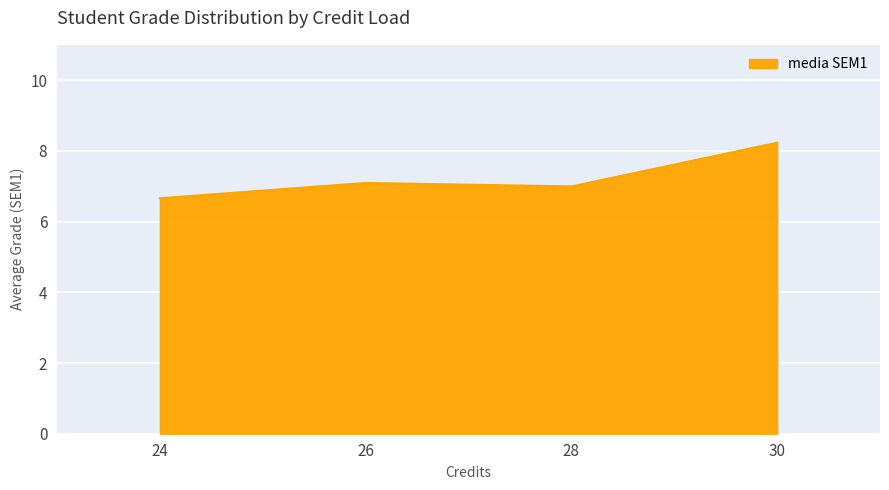

How many lines are shown in the chart?

1